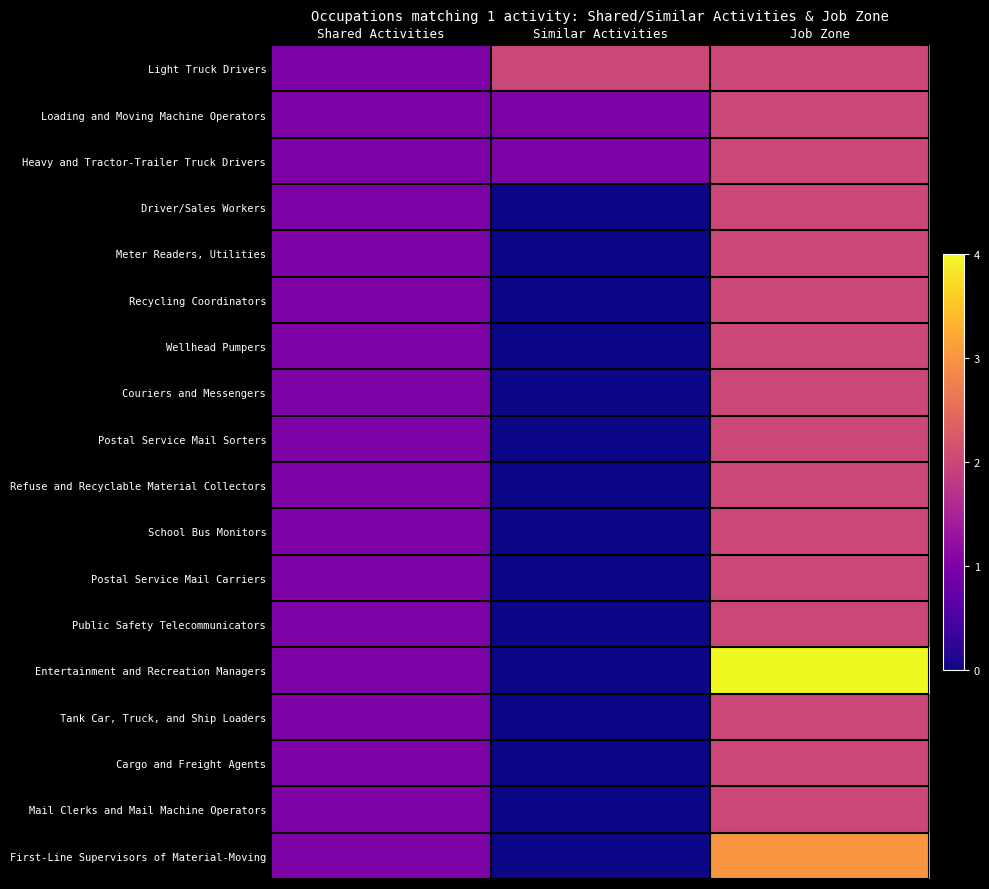

Rank the series at Shared Activities from highest to lowest value.

Light Truck Drivers, Loading and Moving Machine Operators, Heavy and Tractor-Trailer Truck Drivers, Driver/Sales Workers, Meter Readers, Utilities, Recycling Coordinators, Wellhead Pumpers, Couriers and Messengers, Postal Service Mail Sorters, Refuse and Recyclable Material Collectors, School Bus Monitors, Postal Service Mail Carriers, Public Safety Telecommunicators, Entertainment and Recreation Managers, Tank Car, Truck, and Ship Loaders, Cargo and Freight Agents, Mail Clerks and Mail Machine Operators, First-Line Supervisors of Material-Moving